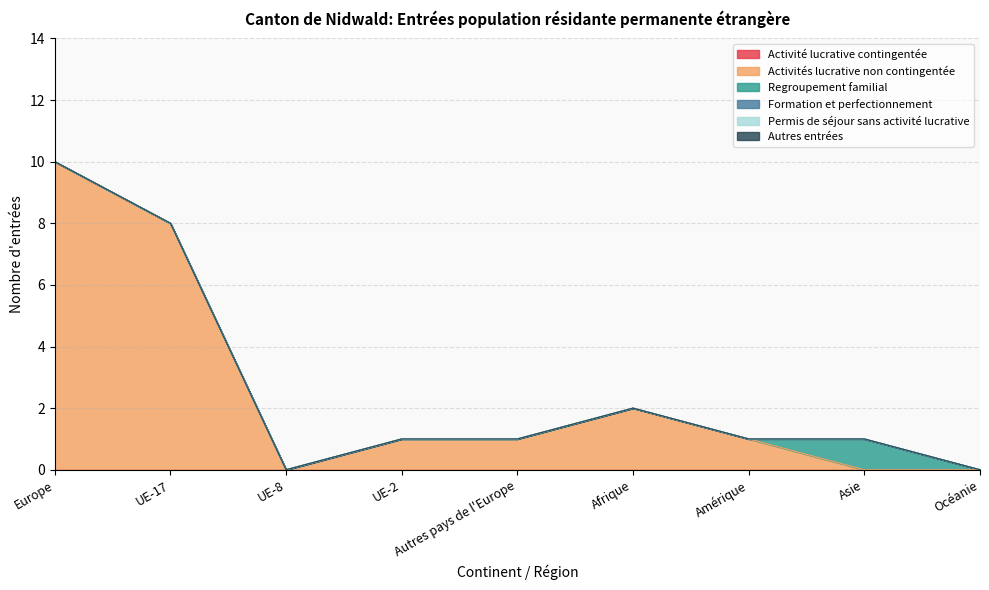

Which series changed the most between Amérique and Océanie?

Activités lucrative non contingentée